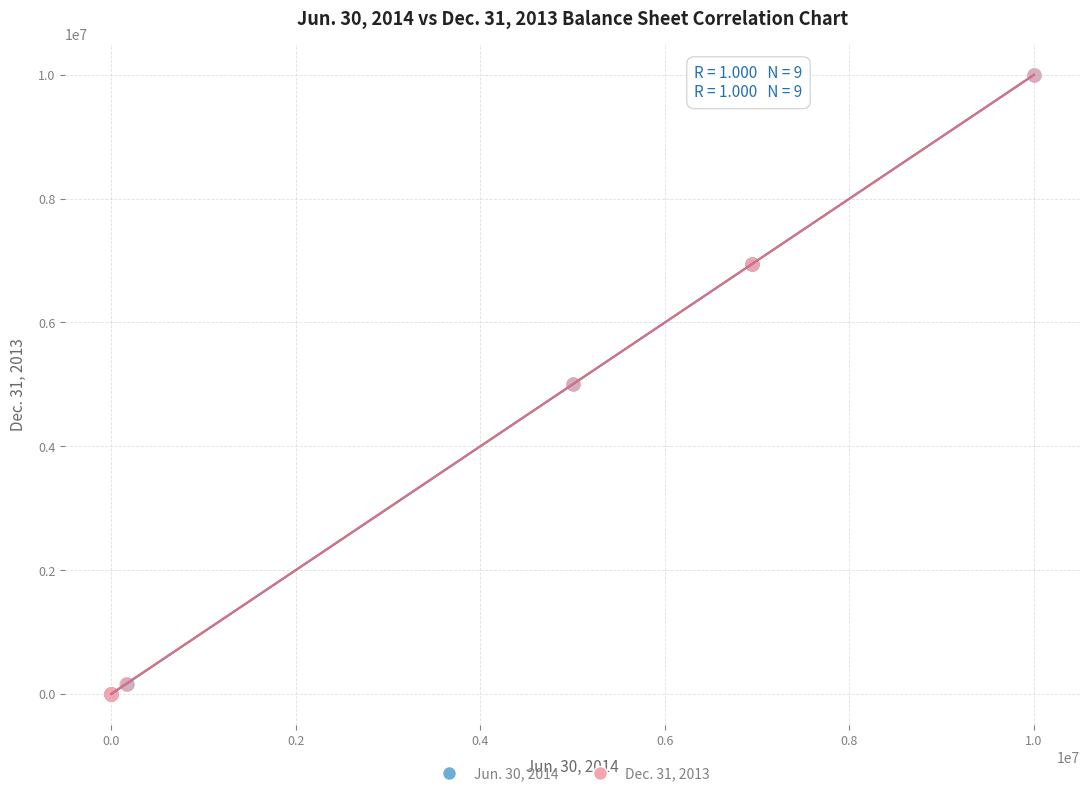

What are all the series names shown in the legend?

Jun. 30, 2014, Dec. 31, 2013